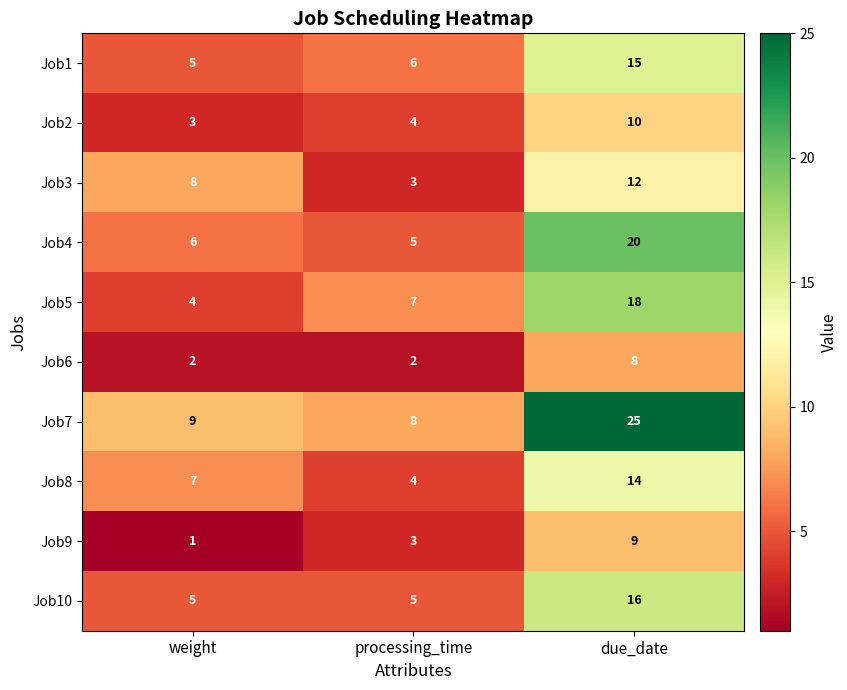

Rank the series by their maximum value, from highest to lowest.

Job7, Job4, Job5, Job10, Job1, Job8, Job3, Job2, Job9, Job6